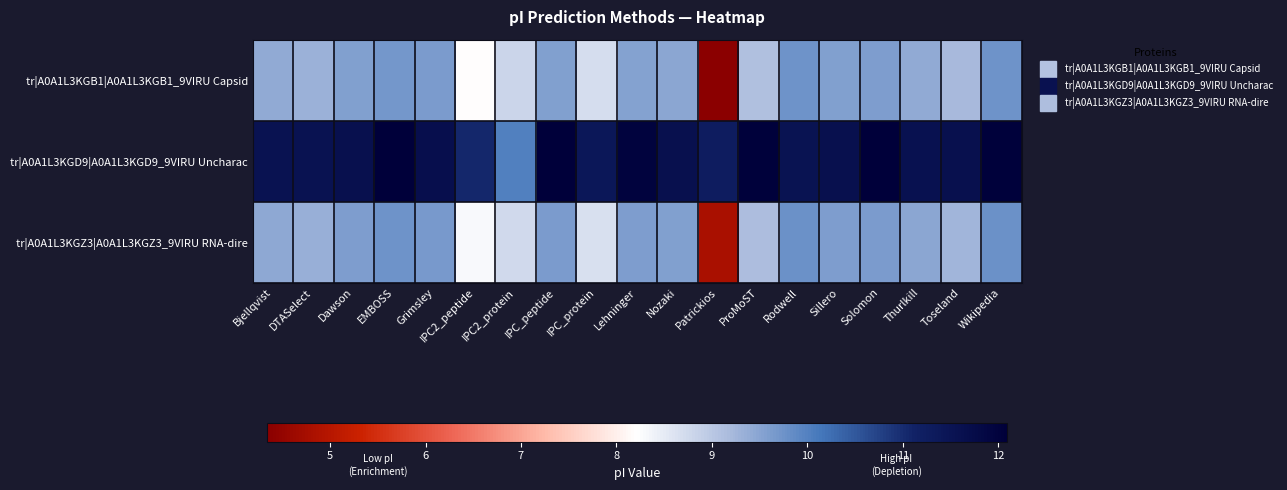

Reading left to right, list all the values displayed in this chart.

tr|A0A1L3KGB1|A0A1L3KGB1_9VIRU Capsid: Bjellqvist=9.4	DTASelect=9.3	Dawson=9.6	EMBOSS=9.7	Grimsley=9.6	IPC2_peptide=8.2	IPC2_protein=8.8	IPC_peptide=9.6	IPC_protein=8.7	Lehninger=9.5	Nozaki=9.5	Patrickios=4.3	ProMoST=9.1	Rodwell=9.7	Sillero=9.6	Solomon=9.6	Thurlkill=9.4	Toseland=9.2	Wikipedia=9.8
tr|A0A1L3KGD9|A0A1L3KGD9_9VIRU Uncharac: Bjellqvist=11.6	DTASelect=11.6	Dawson=11.6	EMBOSS=12.1	Grimsley=11.7	IPC2_peptide=11.0	IPC2_protein=10.0	IPC_peptide=12.1	IPC_protein=11.4	Lehninger=12.0	Nozaki=11.6	Patrickios=11.3	ProMoST=12.0	Rodwell=11.5	Sillero=11.6	Solomon=12.1	Thurlkill=11.6	Toseland=11.6	Wikipedia=12.0
tr|A0A1L3KGZ3|A0A1L3KGZ3_9VIRU RNA-dire: Bjellqvist=9.4	DTASelect=9.3	Dawson=9.6	EMBOSS=9.7	Grimsley=9.6	IPC2_peptide=8.3	IPC2_protein=8.8	IPC_peptide=9.6	IPC_protein=8.7	Lehninger=9.6	Nozaki=9.6	Patrickios=4.8	ProMoST=9.2	Rodwell=9.8	Sillero=9.6	Solomon=9.6	Thurlkill=9.5	Toseland=9.3	Wikipedia=9.8